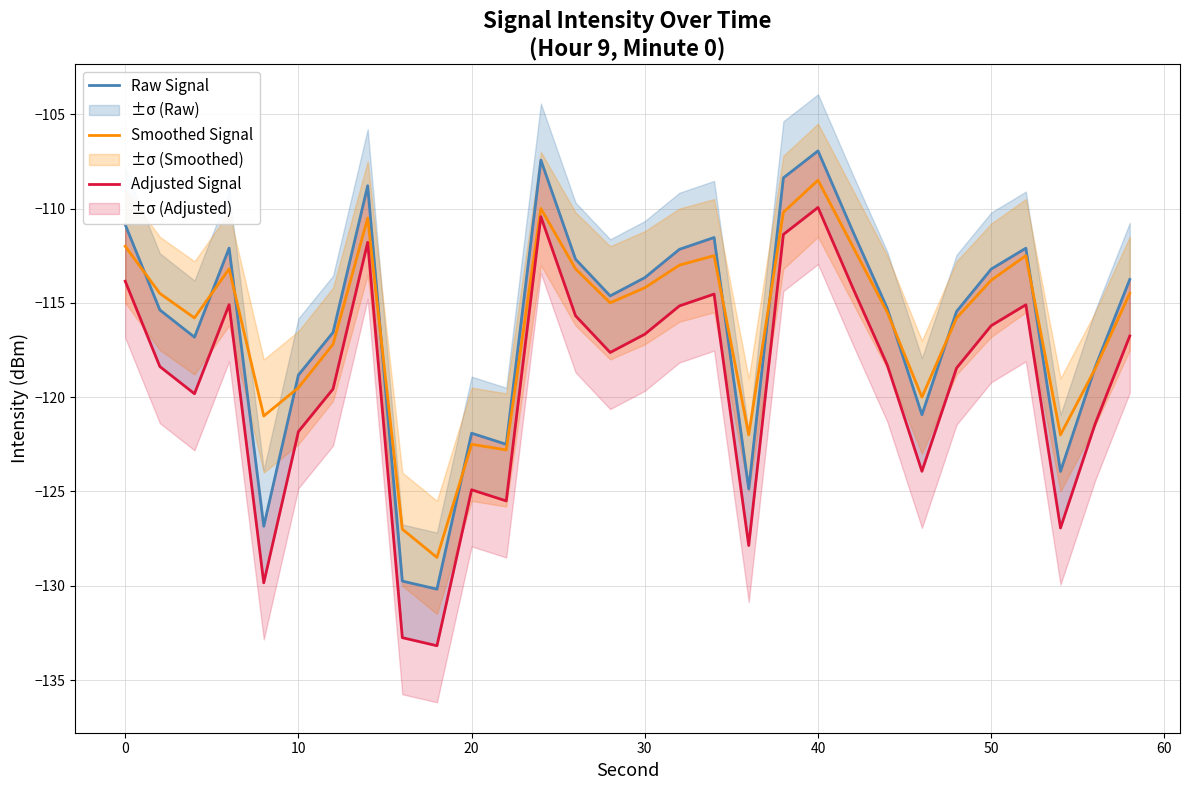

Reading left to right, what are all the values shown in this chart?

Raw Signal: -110.9	-115.4	-116.8	-112.1	-126.8	-118.8	-116.6	-108.8	-129.8	-130.2	-121.9	-122.5	-107.4	-112.7	-114.6	-113.7	-112.2	-111.5	-124.9	-108.4	-106.9	-111.2	-115.3	-120.9	-115.5	-113.2	-112.1	-123.9	-118.4	-113.8
Smoothed Signal: -112.0	-114.5	-115.8	-113.2	-121.0	-119.5	-117.2	-110.5	-127.0	-128.5	-122.5	-122.8	-110.0	-113.2	-115.0	-114.2	-113.0	-112.5	-122.0	-110.2	-108.5	-112.0	-115.5	-120.0	-115.8	-113.8	-112.5	-122.0	-118.5	-114.5
Adjusted Signal: -113.9	-118.4	-119.8	-115.1	-129.8	-121.8	-119.6	-111.8	-132.8	-133.2	-124.9	-125.5	-110.4	-115.7	-117.6	-116.7	-115.2	-114.5	-127.9	-111.4	-109.9	-114.2	-118.3	-123.9	-118.5	-116.2	-115.1	-126.9	-121.4	-116.8